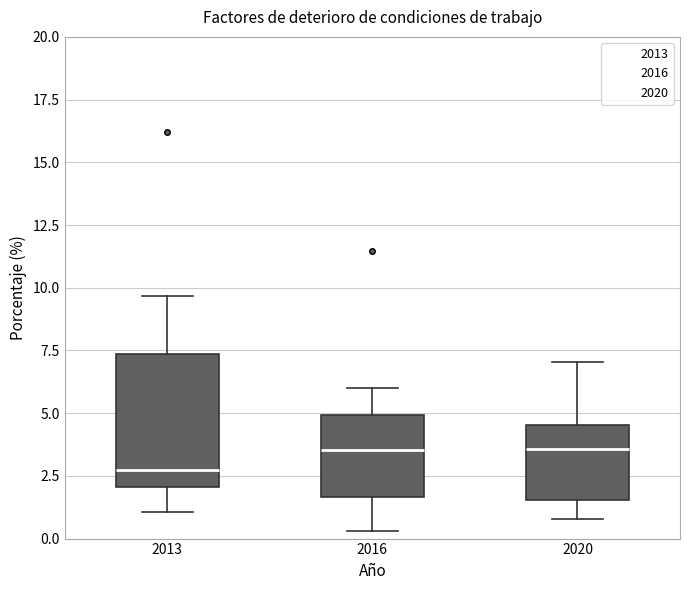

Reading left to right, transcribe this box plot: for each box, give where its median line is, the range the box spans, and where its two whiskers end, as read against the y-axis. The values are not printed on the chart, so give them approximately, as read against the axis.

2013: median 2.5, box 2.0 to 7.5, whiskers 1.0 to 9.5
2016: median 3.5, box 1.5 to 5.0, whiskers 0.5 to 6.0
2020: median 3.5, box 1.5 to 4.5, whiskers 1.0 to 7.0